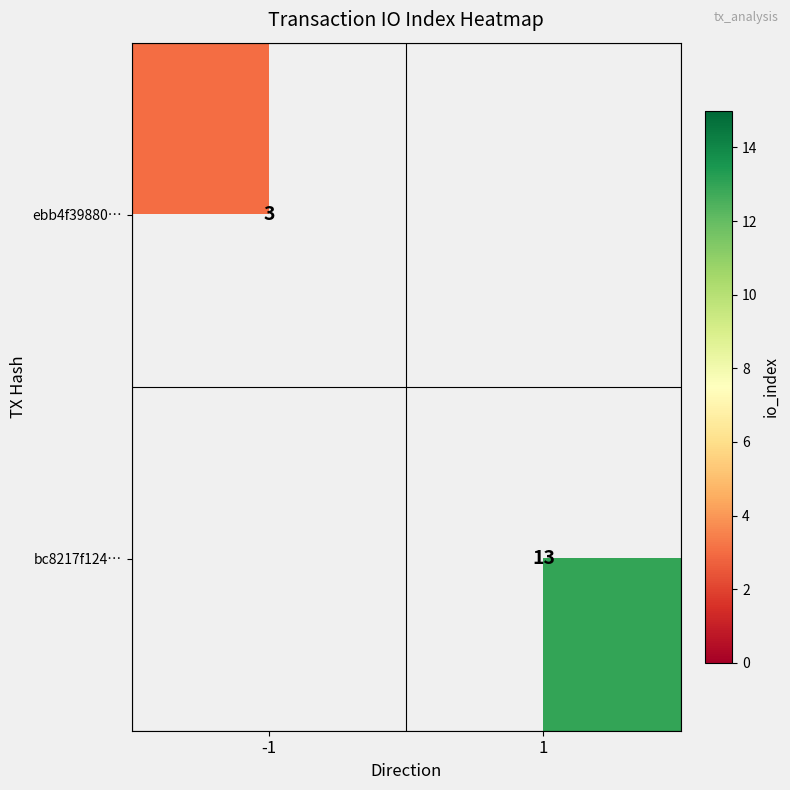

True or false: bc8217f124… has a value of 22 at 1.

False